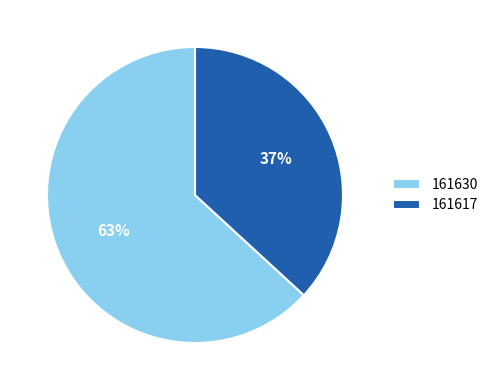

How many segments does this pie chart have?

2